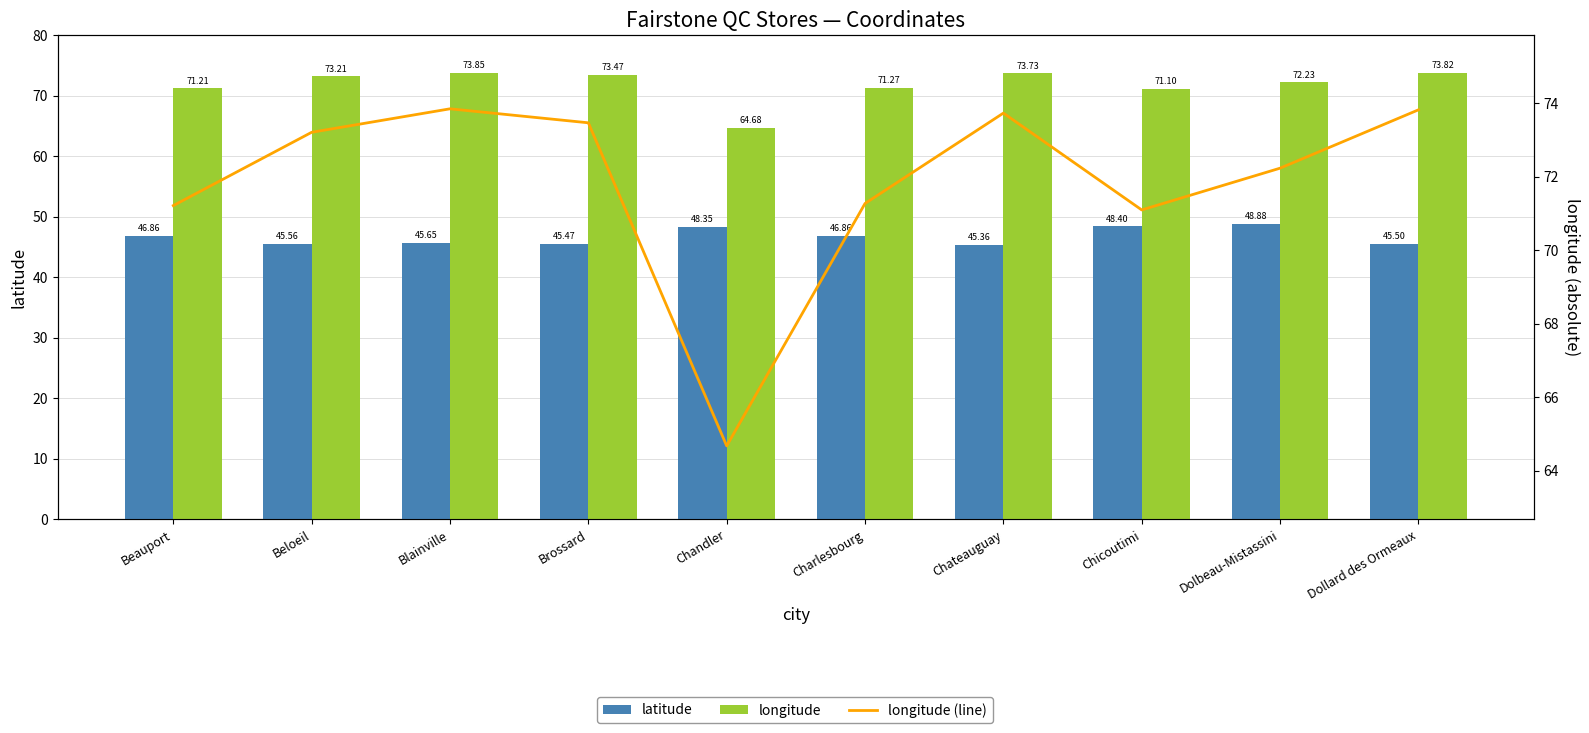

At which label does longitude reach its minimum?

Chandler